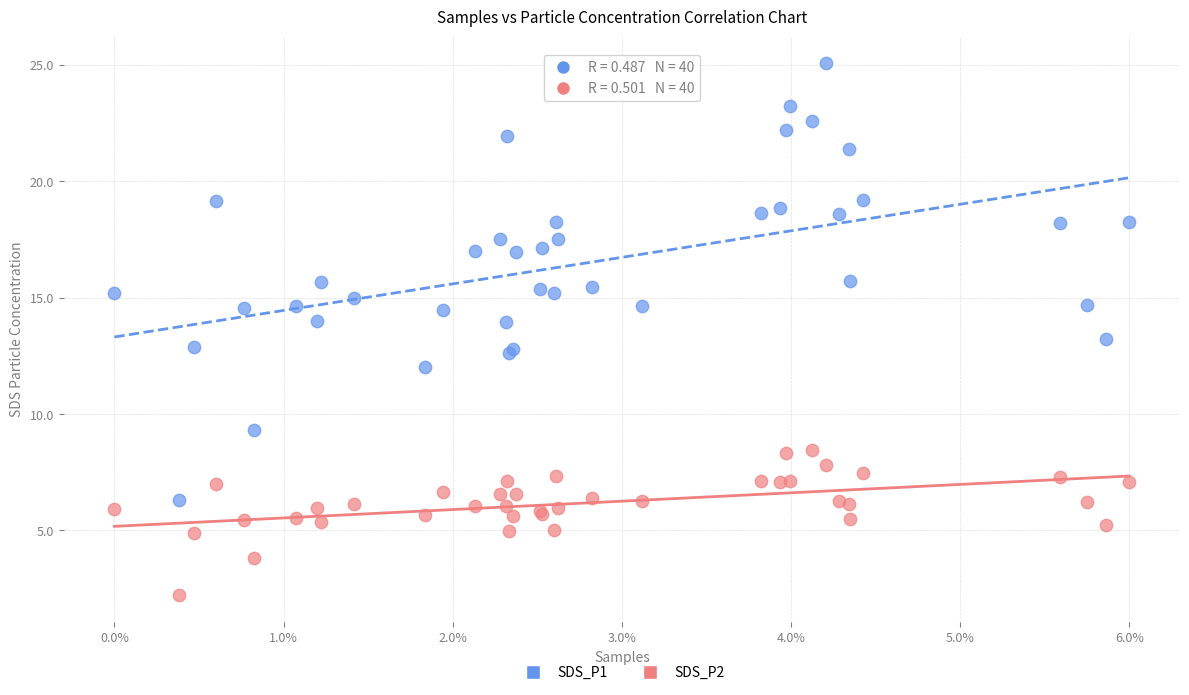

Which series reaches the maximum Y coordinate?

SDS_P1